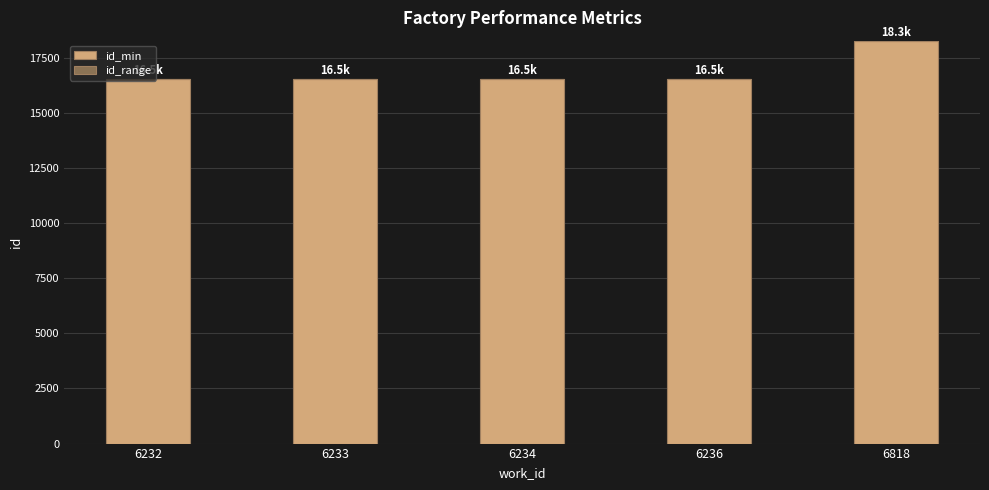

The value of id_min at 6818 is 18264. True or false?

True